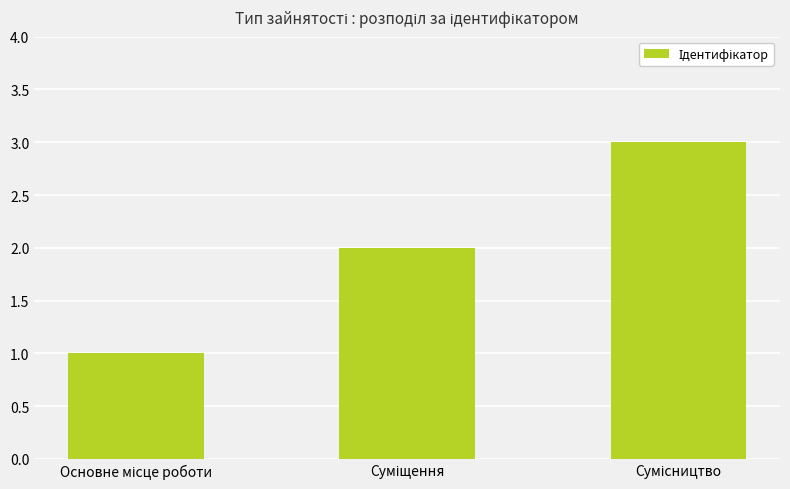

Reading right to left, what are all the values shown in this chart?

3	2	1